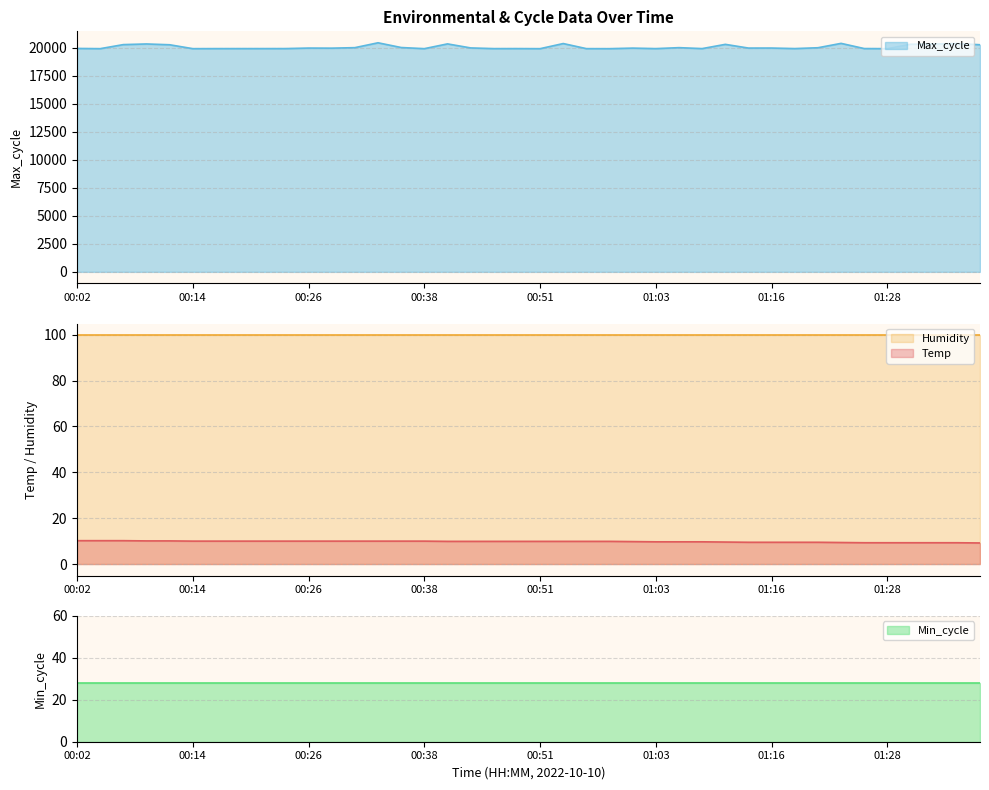

The value of Temp at 01:26 is 3.7. True or false?

False